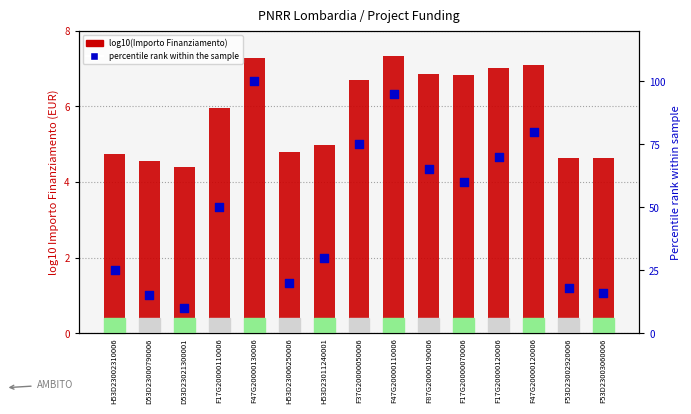

What are all the series names shown in the legend?

log10(Importo Finanziamento), percentile rank within the sample